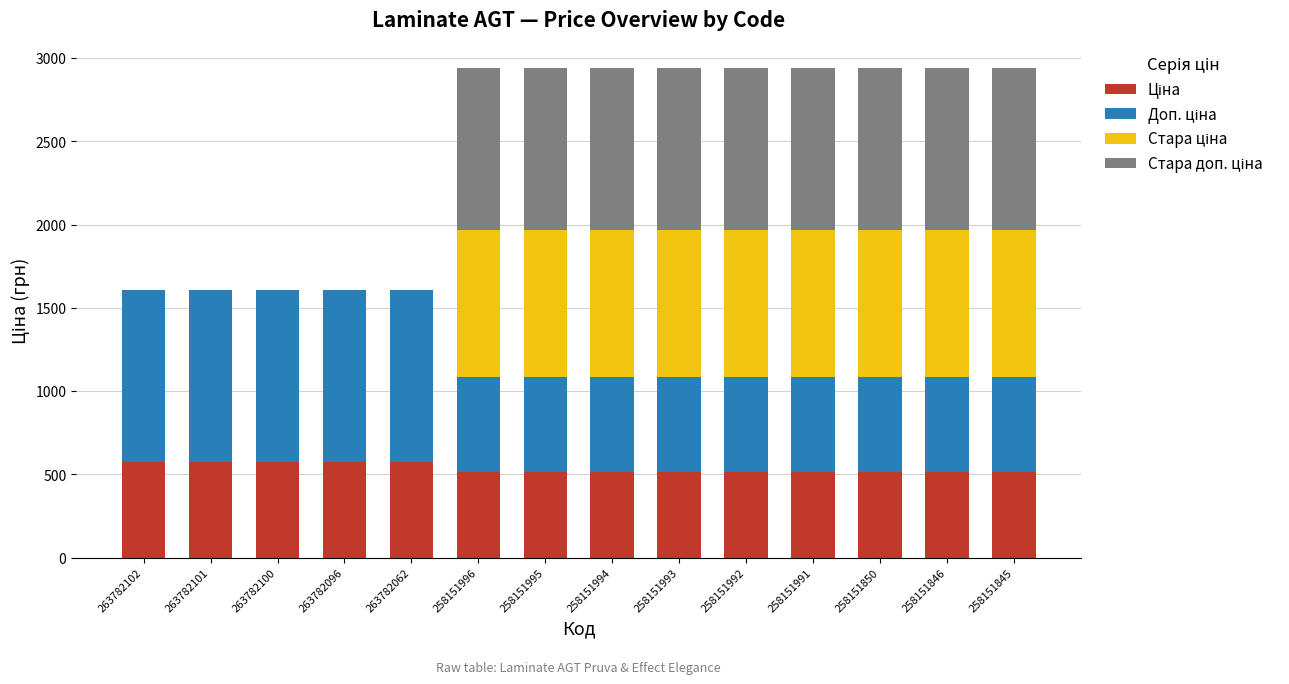

What is the total value across all series at 258151991?

2944.0